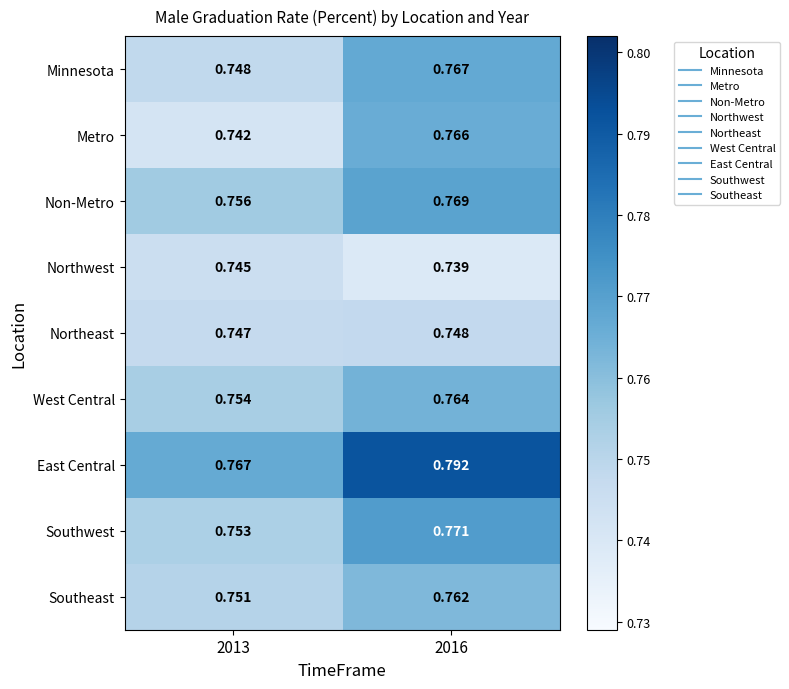

How many categories are shown in the chart?

2